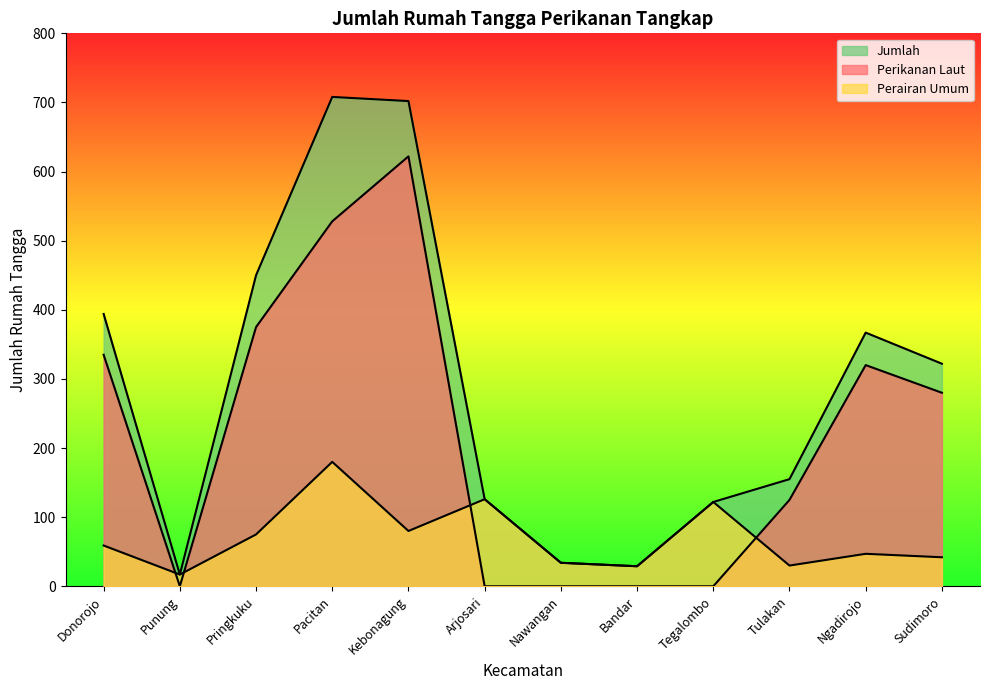

Read the Perikanan Laut value at Sudimoro.

280